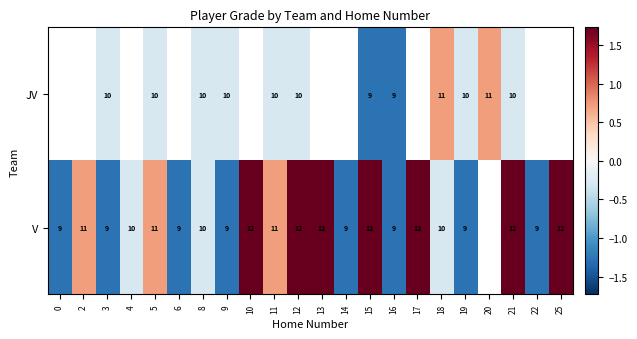

At 18, list the series in order from largest to smallest.

JV, V